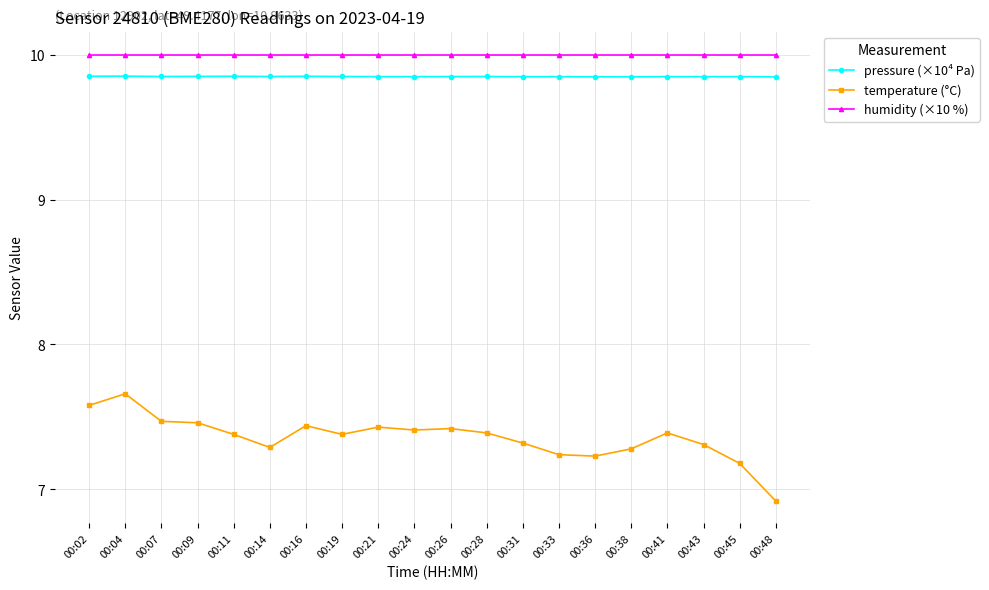

True or false: pressure (×10⁴ Pa) and temperature (°C) intersect in this chart.

False